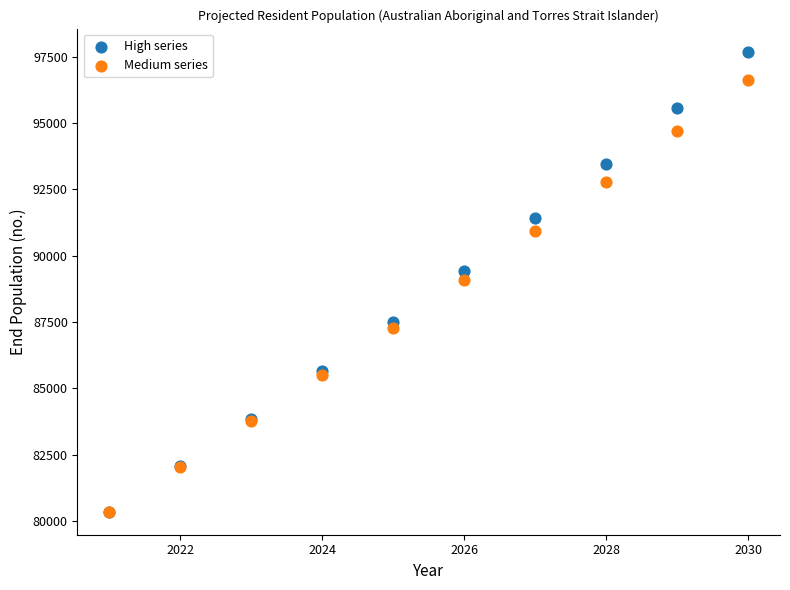

Which series has the widest spread of Y values?

High series